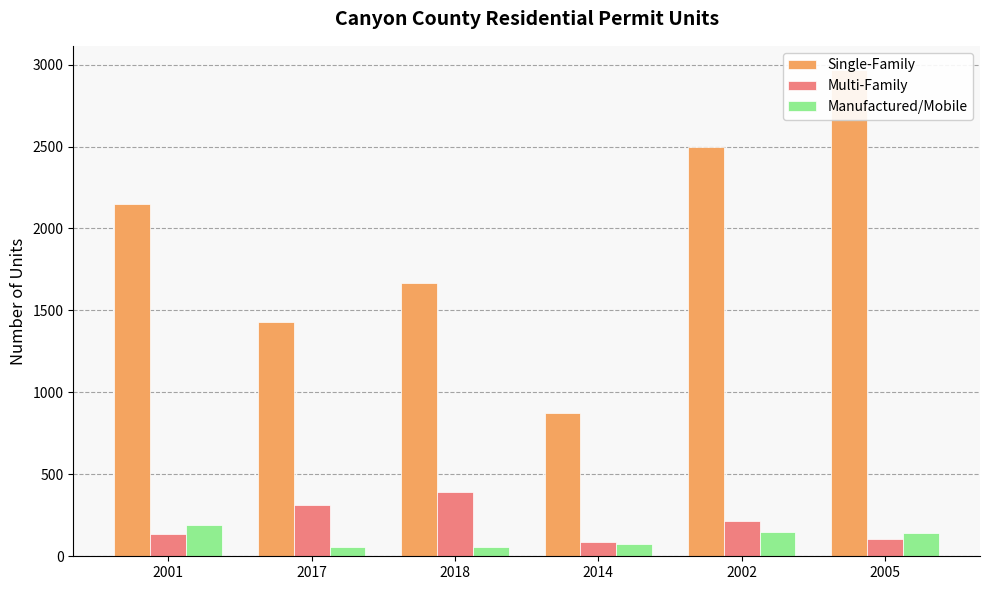

What are all the series names shown in the legend?

Single-Family, Multi-Family, Manufactured/Mobile